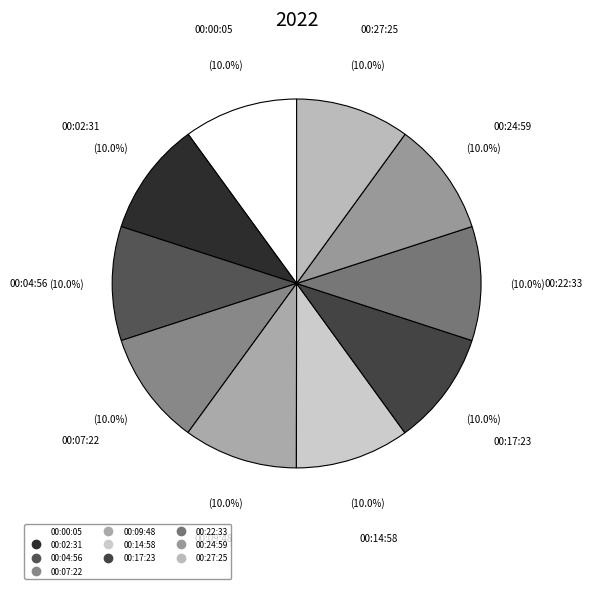

What percentage do 00:22:33 and 00:07:22 together represent?

20.0%